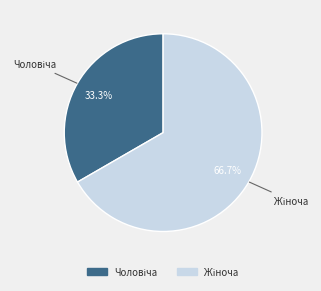

Is there any slice that represents more than half of the pie?

Yes